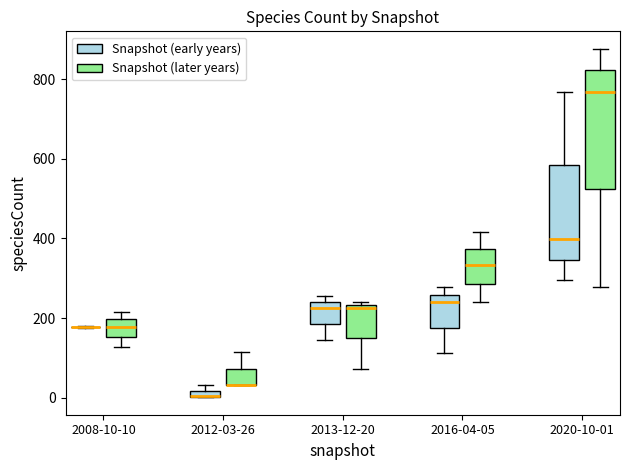

Where is the lower edge of the box for 2013-12-20 (Snapshot (early years)) on the y-axis? The values are not printed on the chart, so give them approximately, as read against the axis.

180